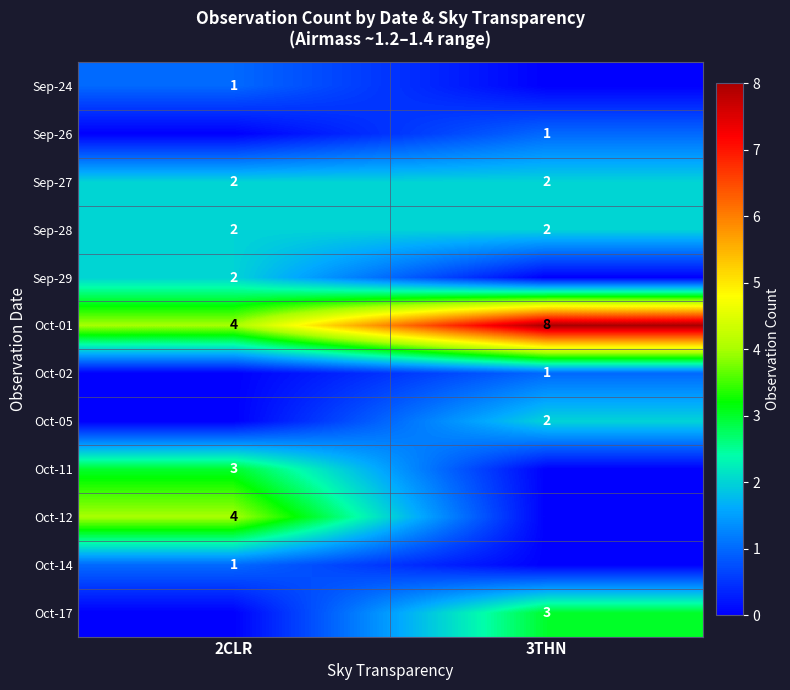

Is the value of Oct-01 at 3THN greater than the value of Sep-24 at 2CLR?

Yes